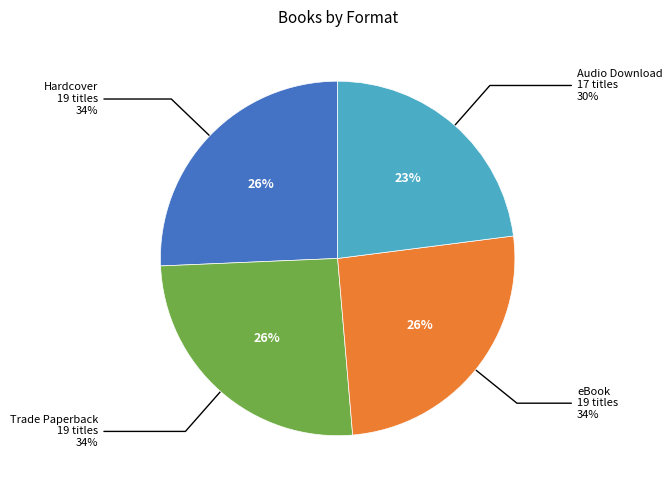

To the nearest percent, what is the difference between the Audio Download and eBook slice percentages?

3%